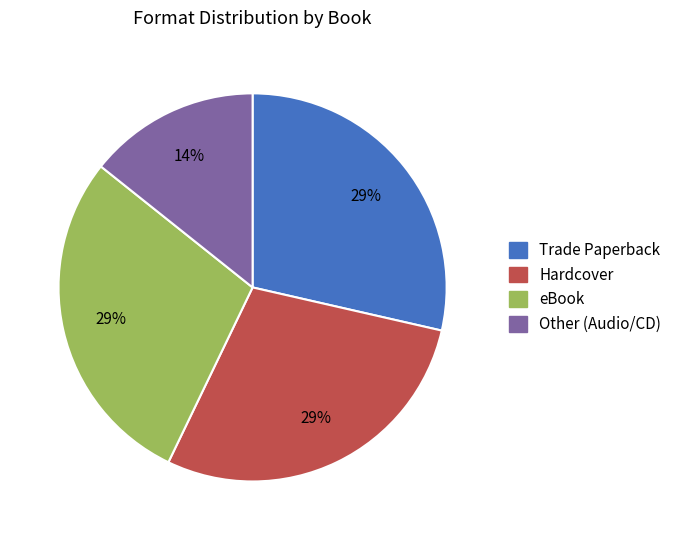

To the nearest percent, what is the average slice percentage?

25%